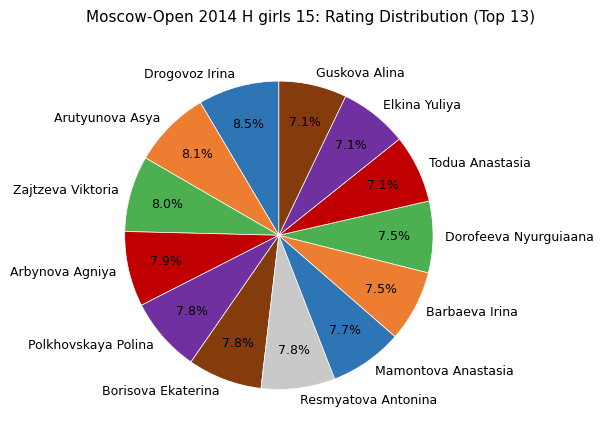

How many segments does this pie chart have?

13